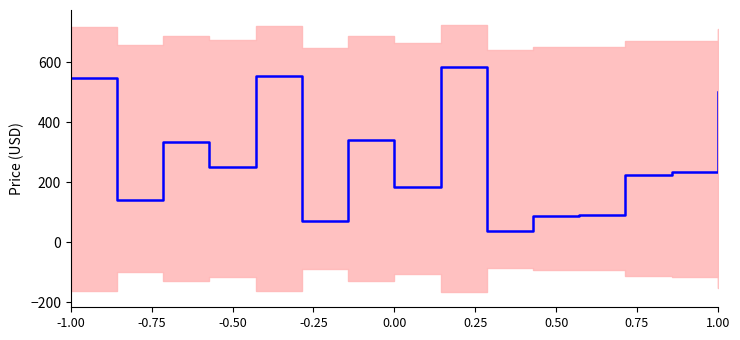

What is the greatest value displayed?

584.0